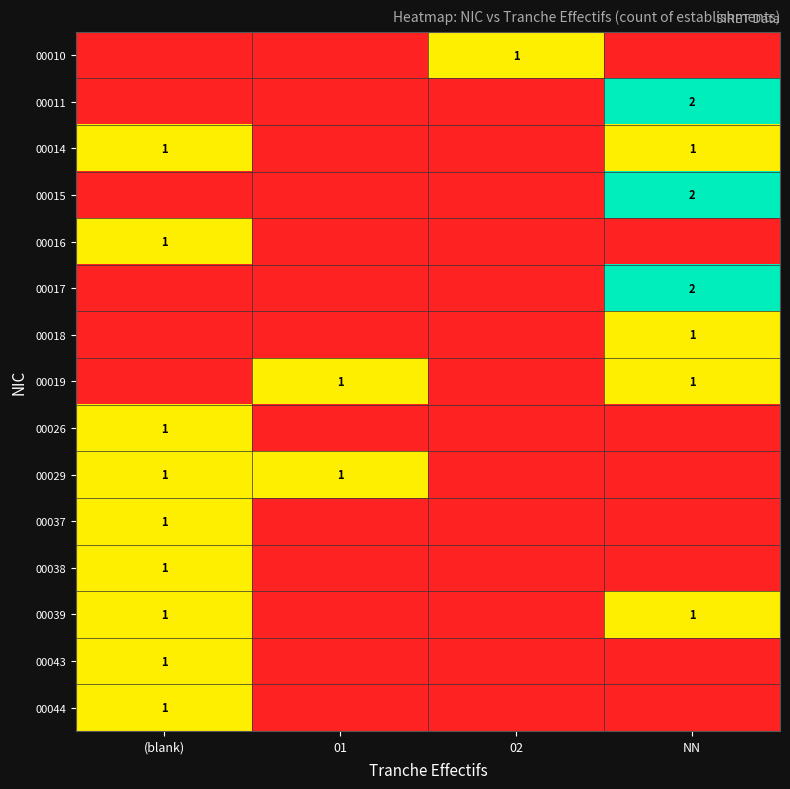

True or false: 00029 has a value of 2 at (blank).

False